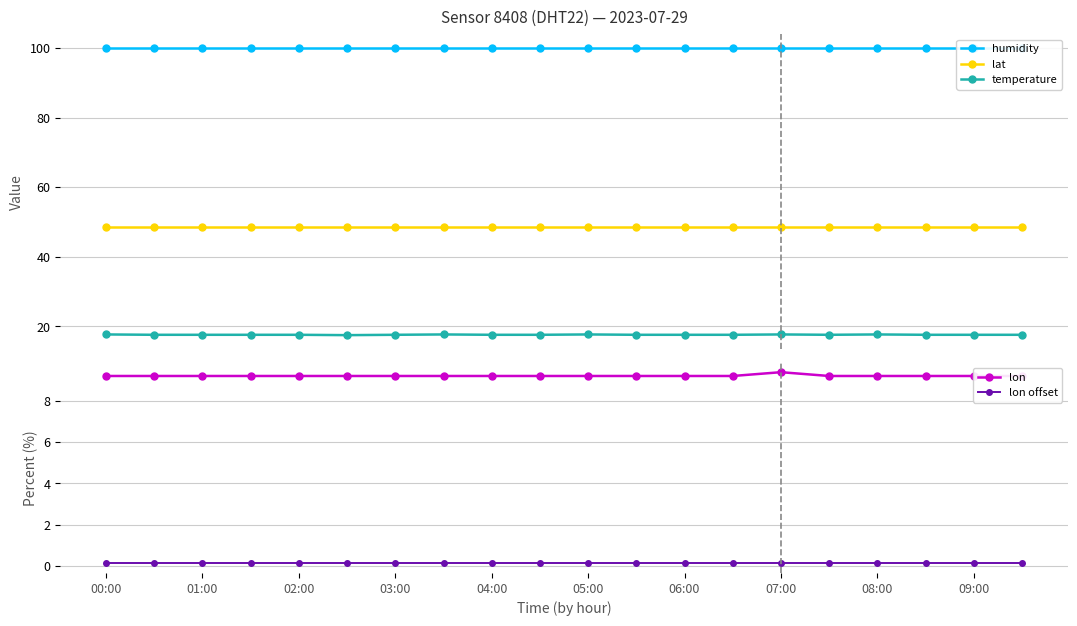

True or false: lon offset and lon cross at least once.

False